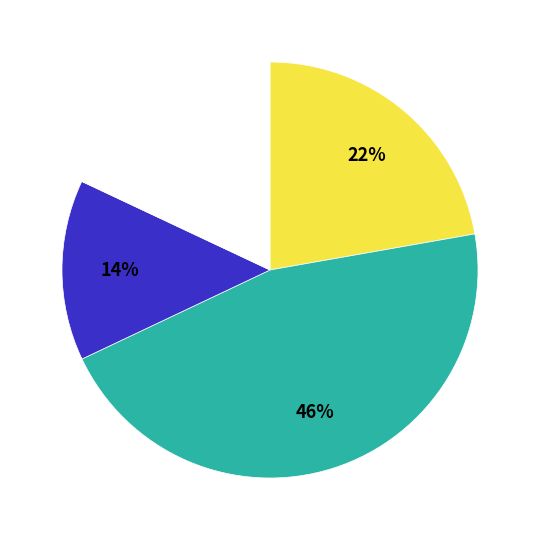

Is there a majority slice in this chart?

No